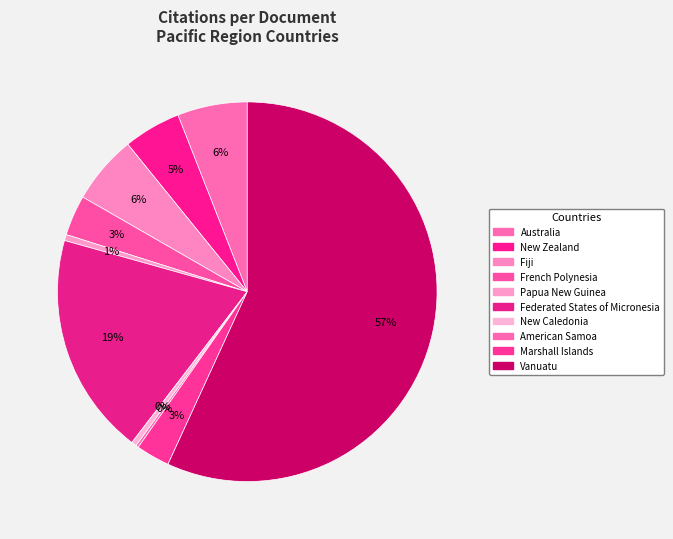

Which category has the smallest portion of the pie?

American Samoa